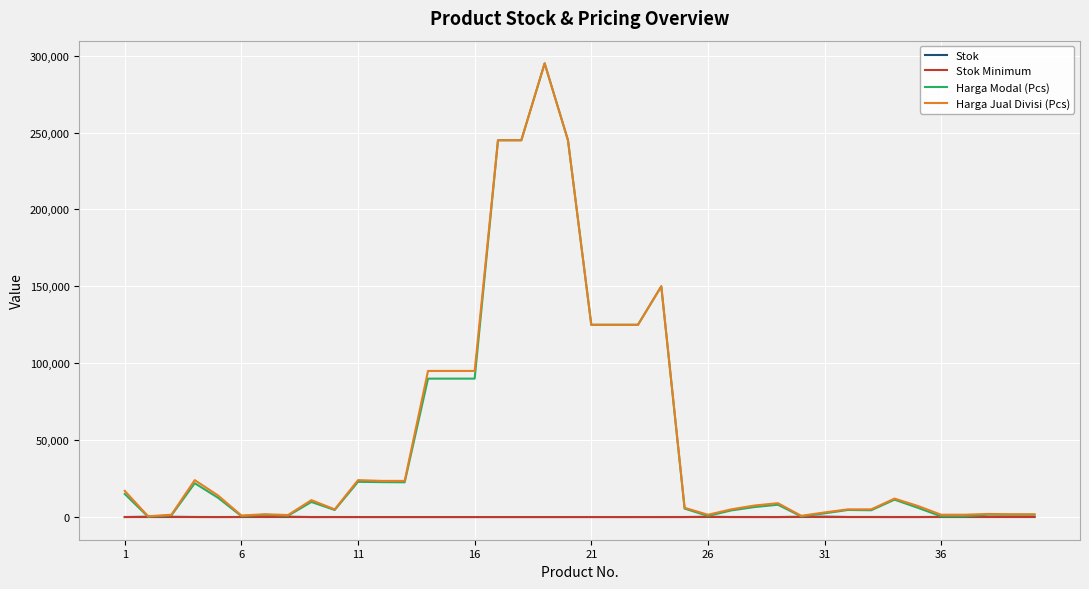

What is the sum of all Stok Minimum values?

190